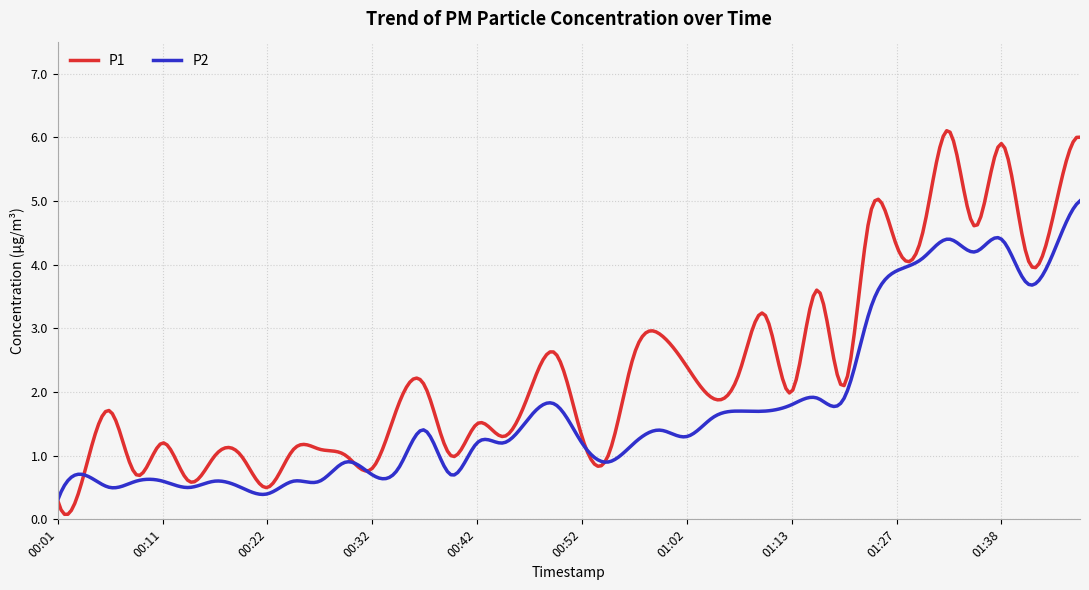

True or false: P1 and P2 intersect in this chart.

True